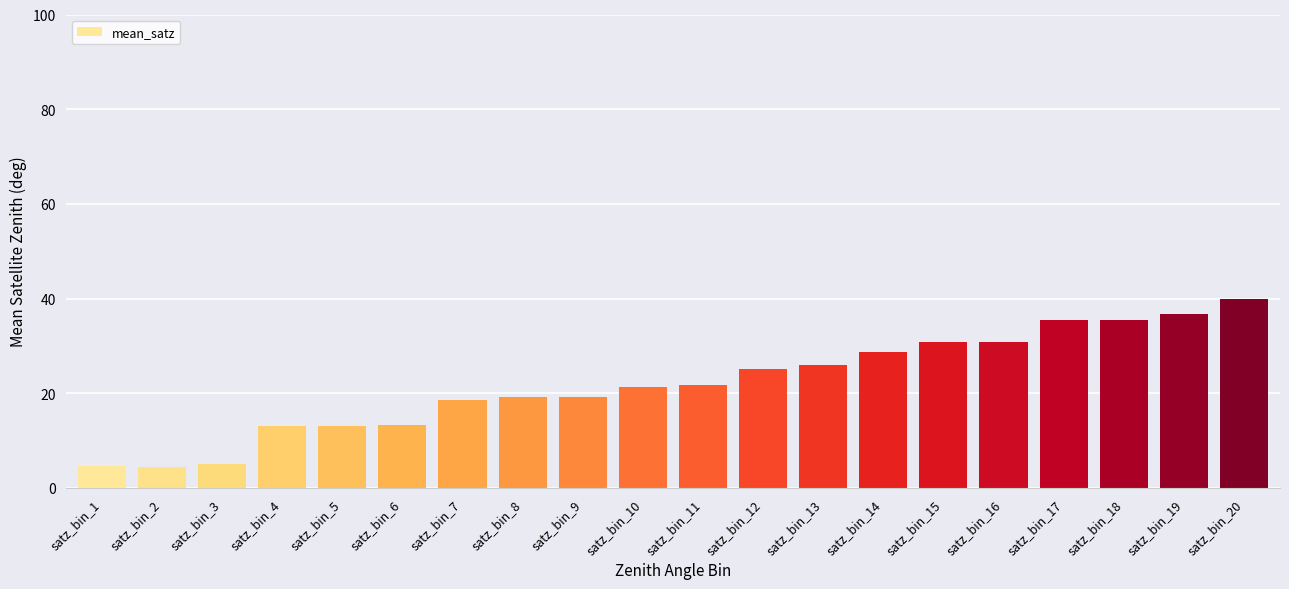

What is the value of the 6th bar from the left?

13.3